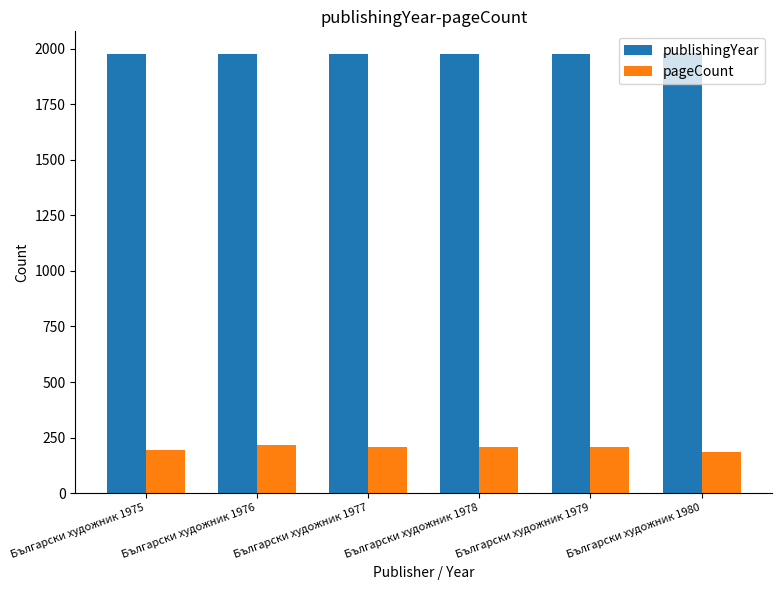

The pageCount series shows 208 at Български художник 1978. True or false?

True